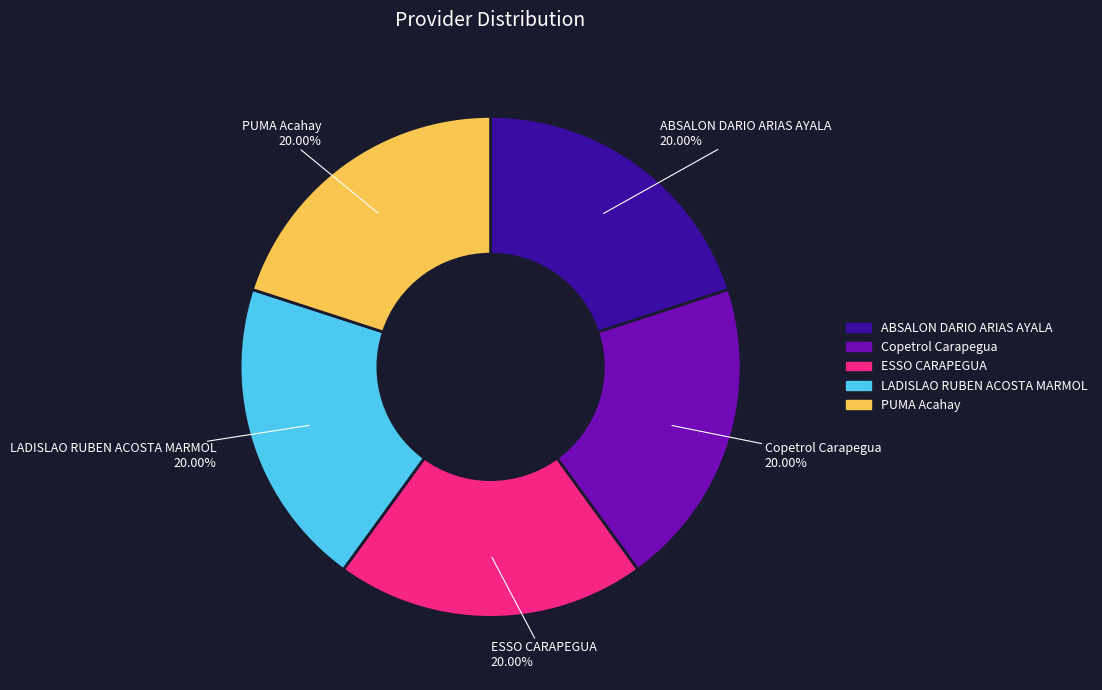

What portion of the pie excludes LADISLAO RUBEN ACOSTA MARMOL?

80.0%